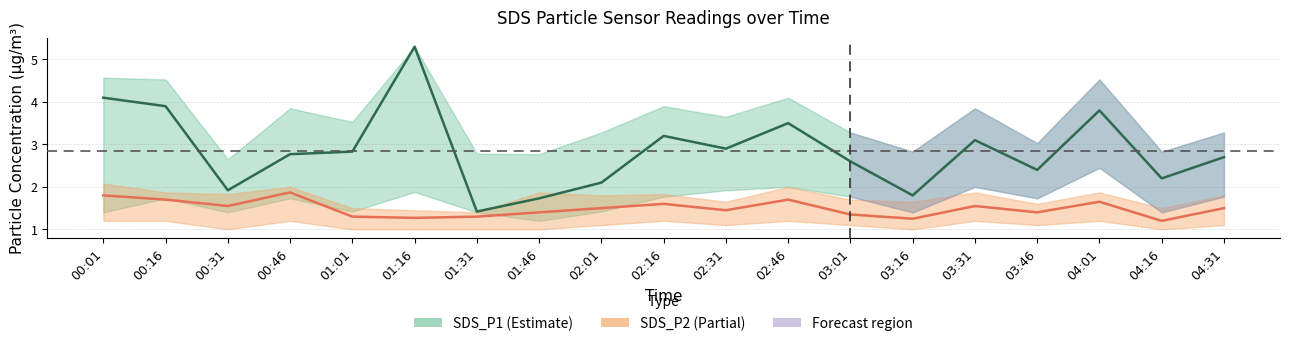

What is the highest value of the SDS_P1 series?

5.3